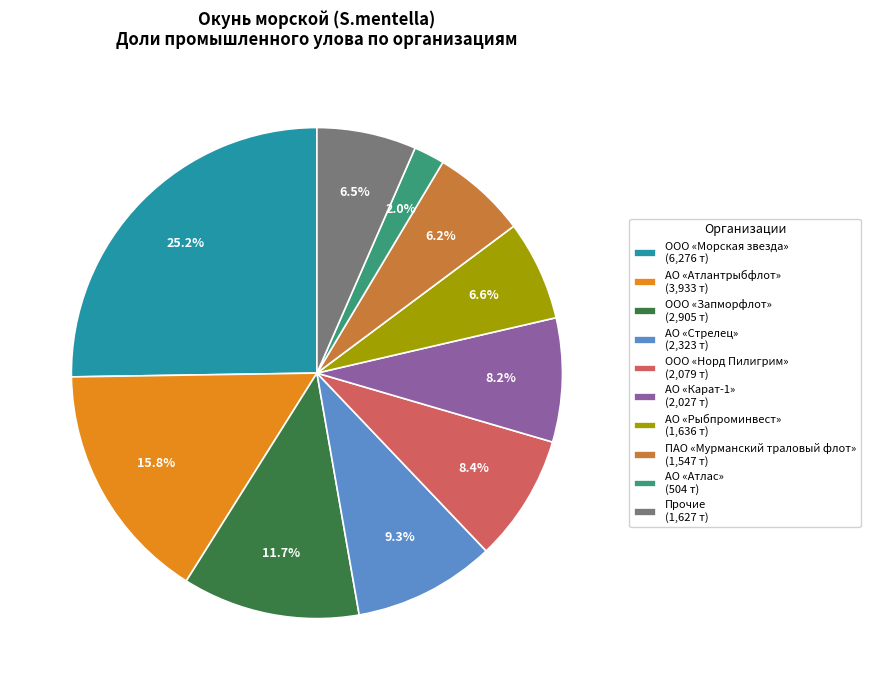

Approximately how many times larger is the value at Прочие (1,627 т) compared to ООО «Морская звезда» (6,276 т)?

0.3